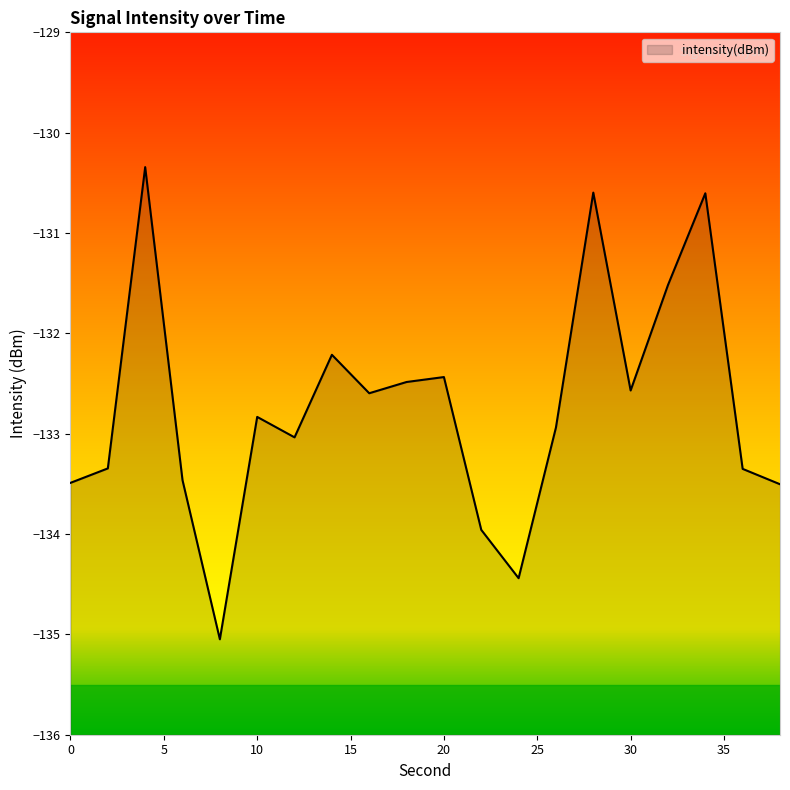

What is the average value?

-132.7